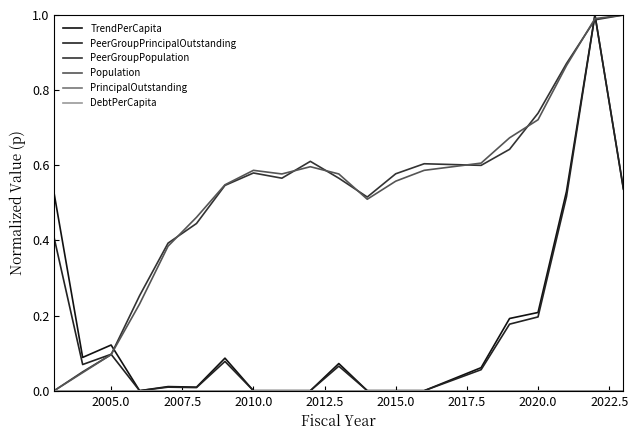

Is this an area chart (filled region under the line)?

No